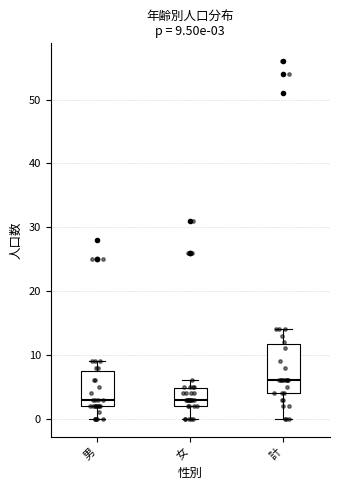

Which box is the tallest, from its lower edge to its upper edge?

計